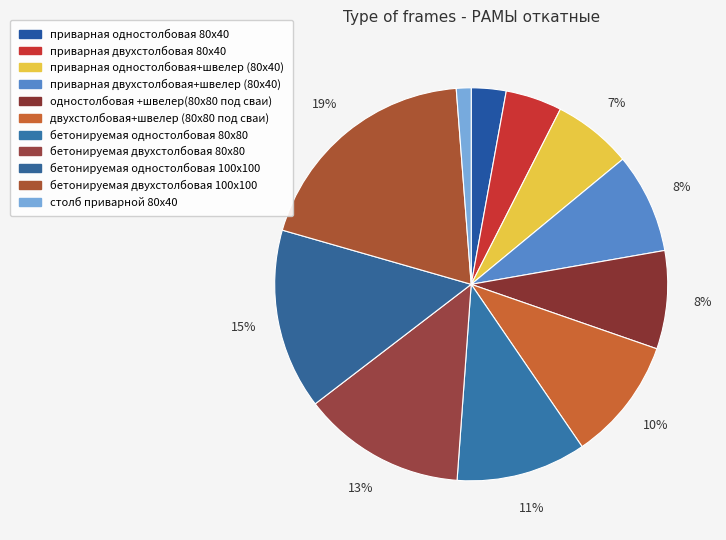

To the nearest percent, what portion does бетонируемая одностолбовая 100х100 represent?

15%